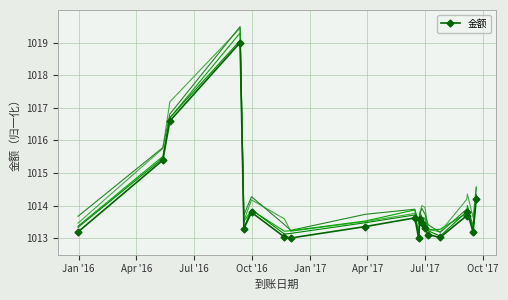

True or false: the data has more than 0 interior local peaks.

True